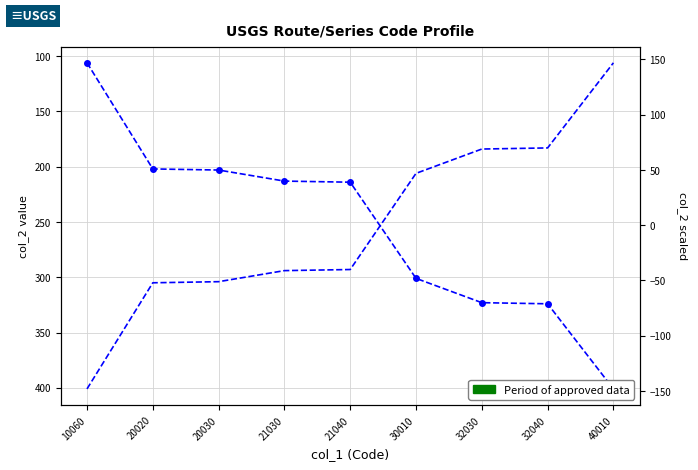

Reading left to right, transcribe all the data shown in this chart.

col_2 mean value: 10060=106.0	20020=202.0	20030=203.0	21030=213.0	21040=214.0	30010=301.0	32030=323.0	32040=324.0	40010=401.0
col_2 relative: 10060=-148.1	20020=-52.1	20030=-51.1	21030=-41.1	21040=-40.1	30010=46.9	32030=68.9	32040=69.9	40010=146.9